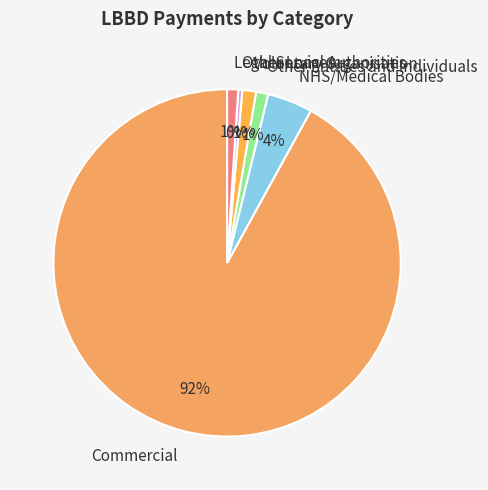

What is the smallest slice in the pie chart?

Other Local Authorities